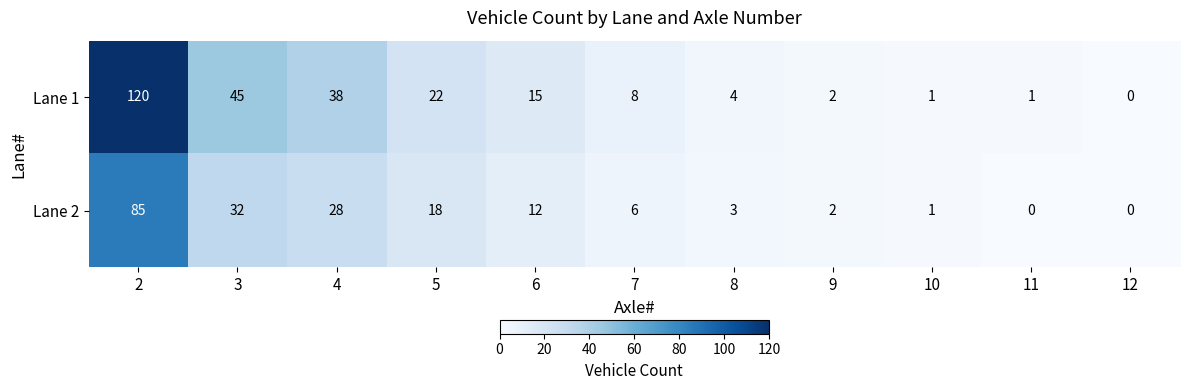

The value of Lane 1 at 7 is 8. True or false?

True